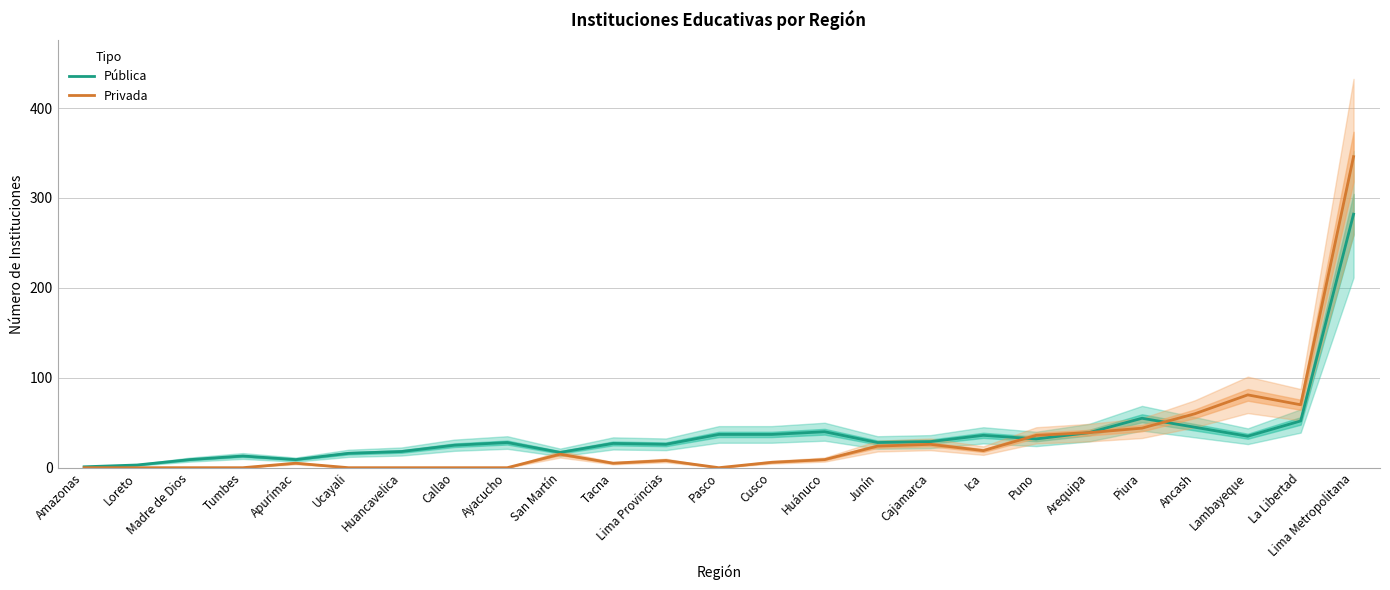

At Amazonas, list the series in order from smallest to largest.

Privada, Pública